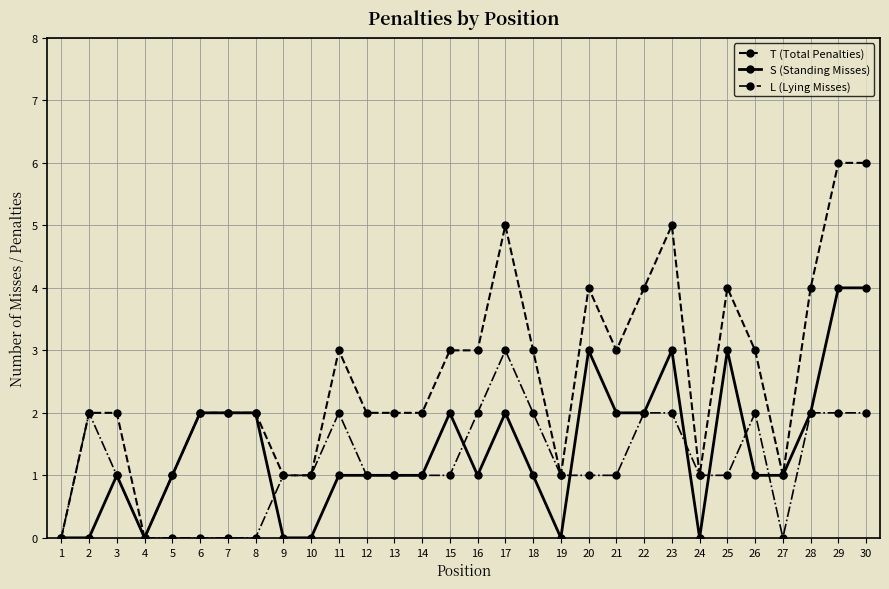

What value does the T (Total Penalties) series have at 17?

5